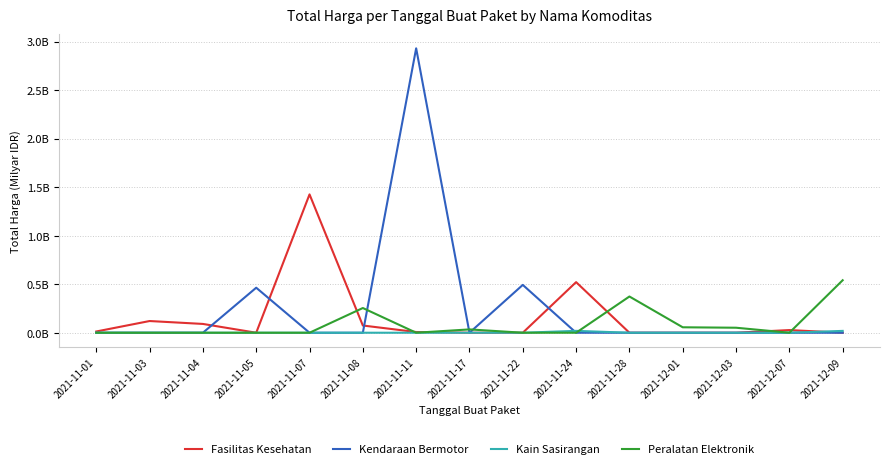

Is the value of Kain Sasirangan at 2021-12-03 greater than the value of Fasilitas Kesehatan at 2021-11-01?

No